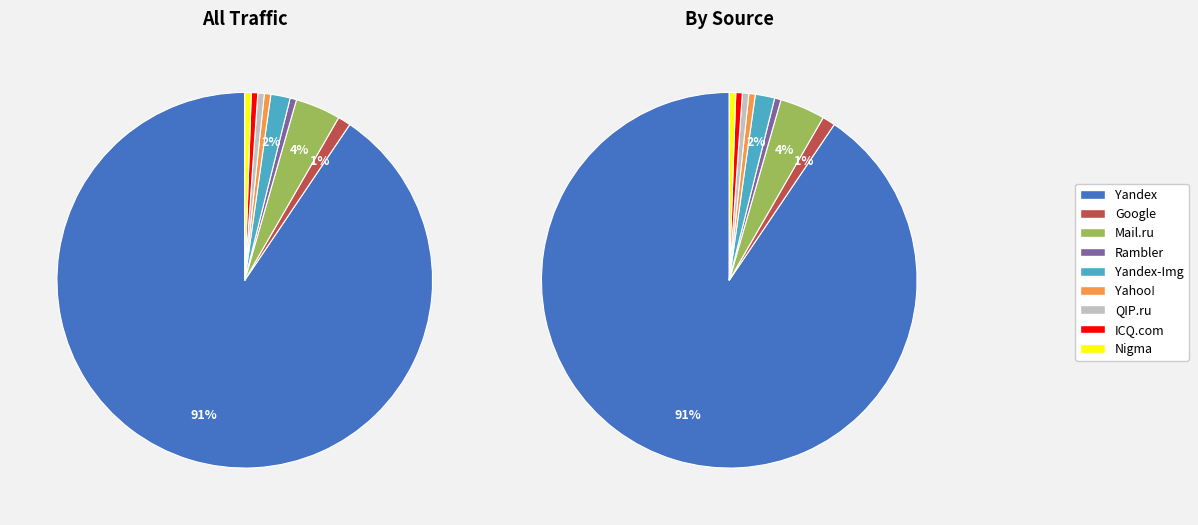

What is the majority slice?

Yandex